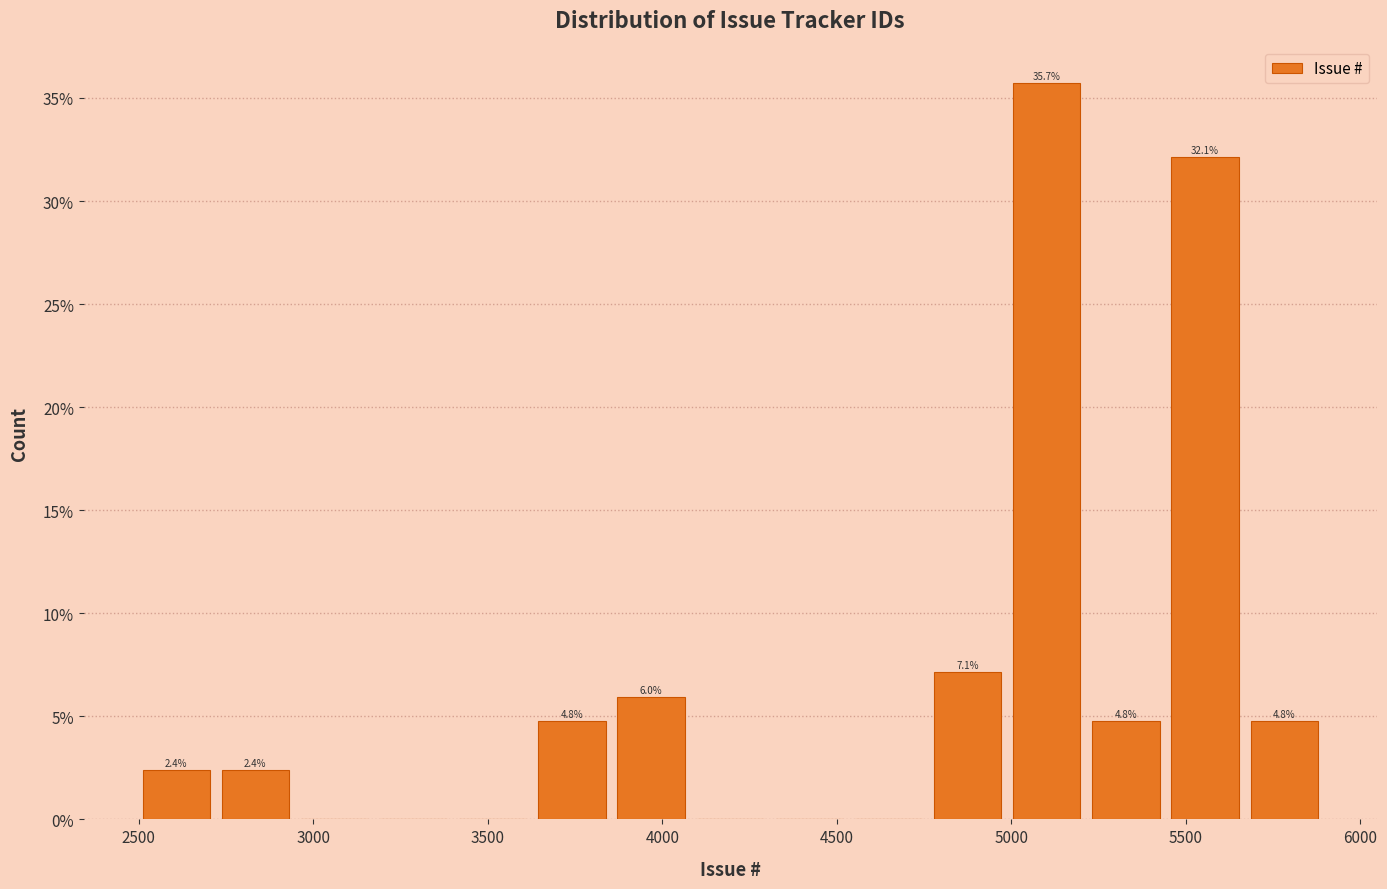

Over which range of the x-axis is the bar tallest?

5000 to 5200